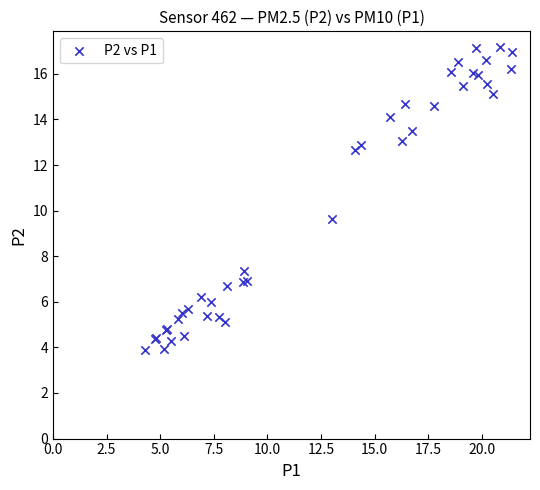

What Y value in the scatter plot is closest to 10?

9.6